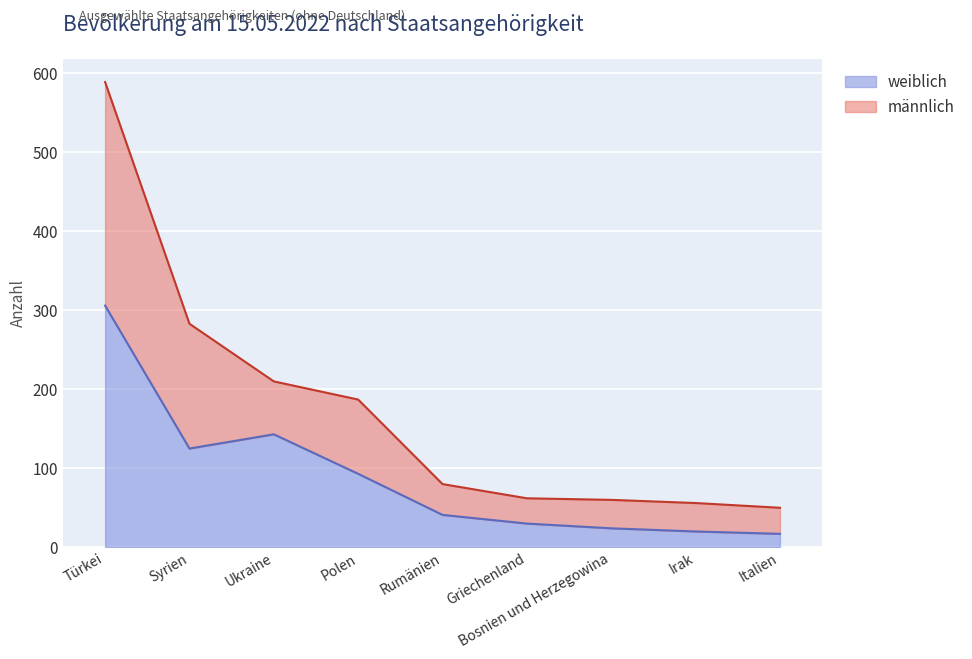

List the series in order of their peak value, highest first.

männlich, weiblich